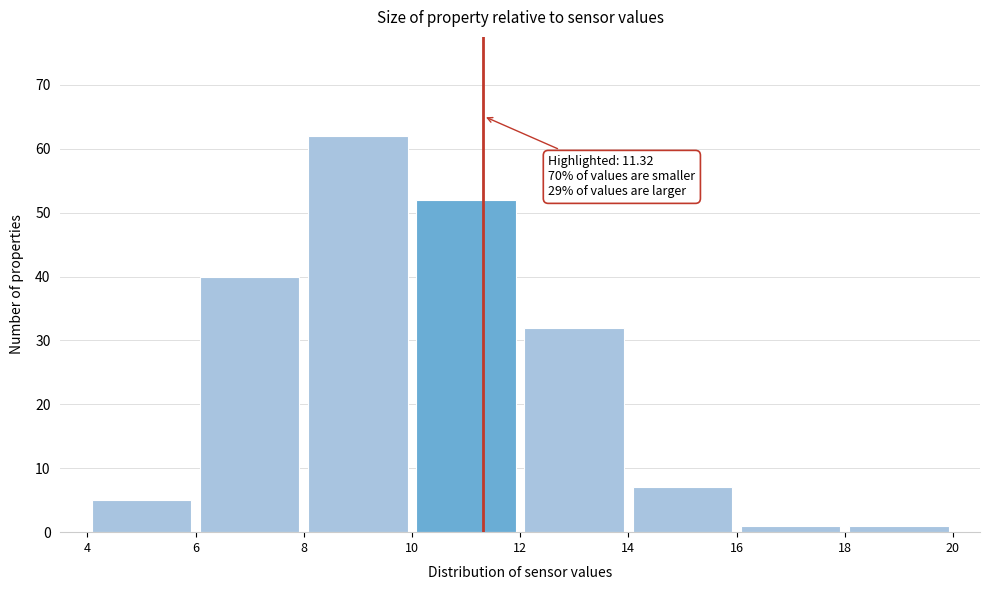

Over which range of the x-axis is the bar tallest?

8 to 10